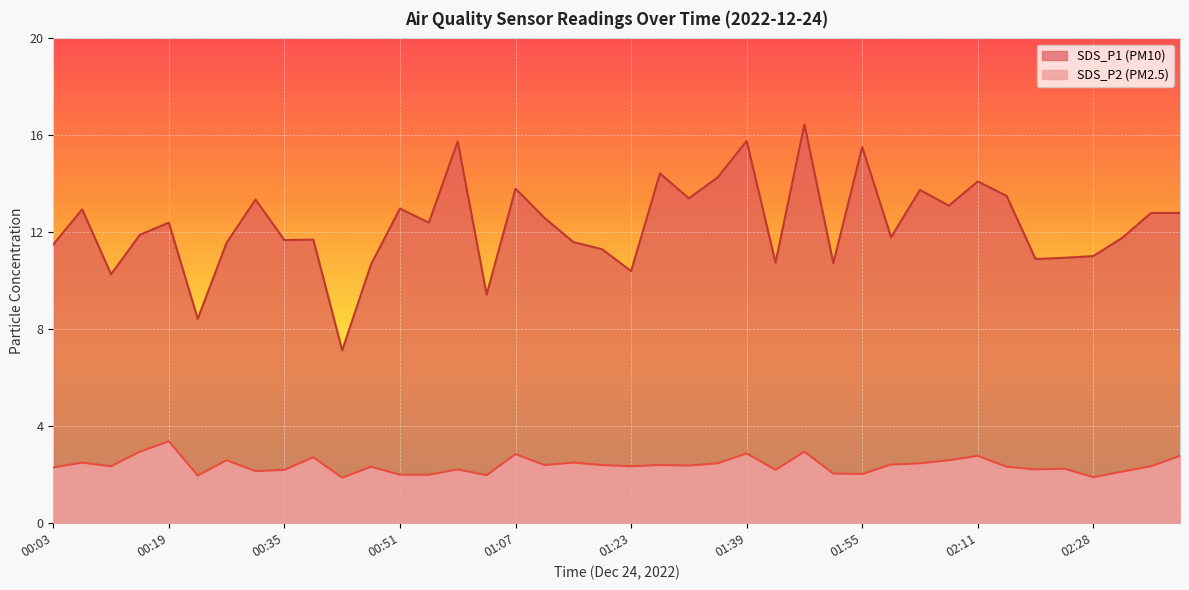

Between 01:51 and 02:19, which series saw the biggest shift?

SDS_P2